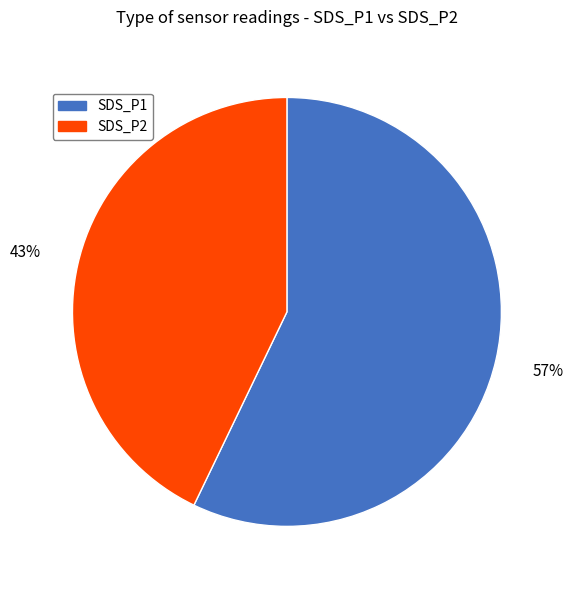

The SDS_P2 slice represents 43% of the pie. True or false?

True